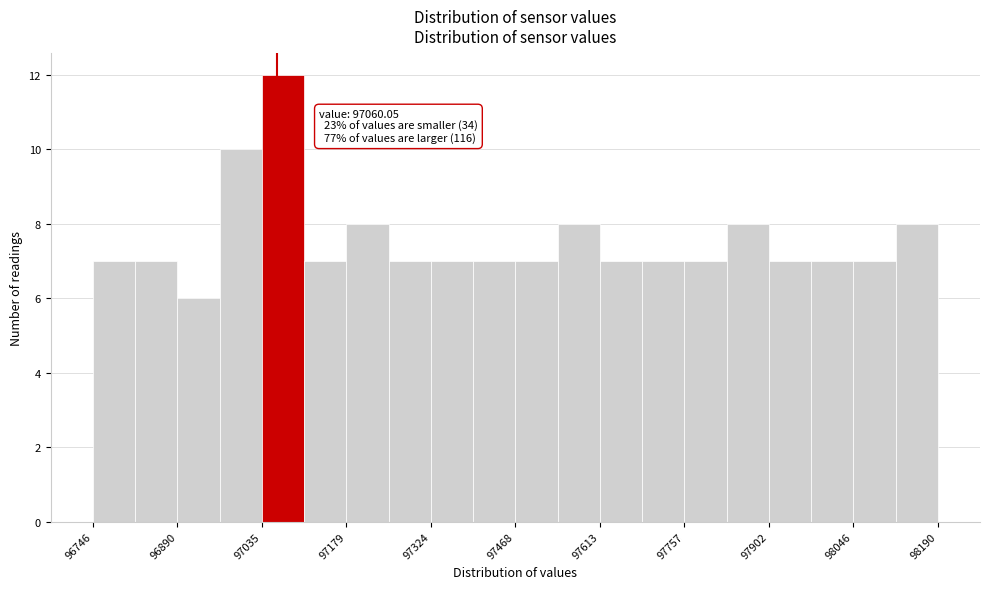

Around what value on the x-axis is the tallest bar? Give the approximate position of its centre, as read against the axis.

97080